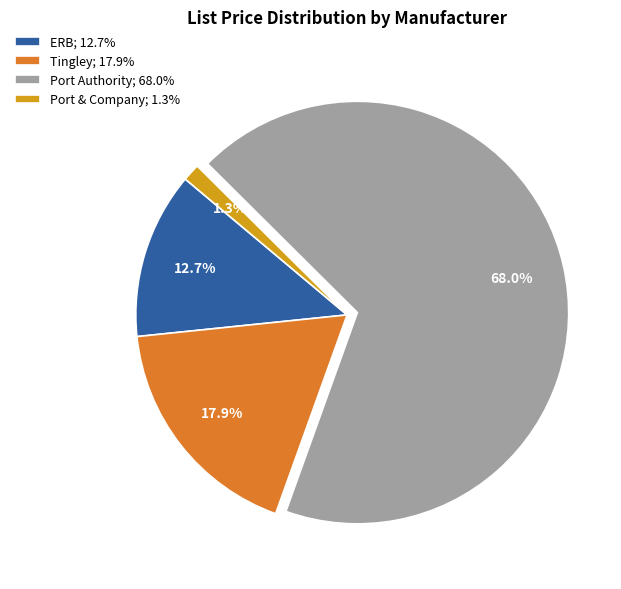

Rank the categories by value from highest to lowest.

Port Authority; 68.0%, Tingley; 17.9%, ERB; 12.7%, Port & Company; 1.3%